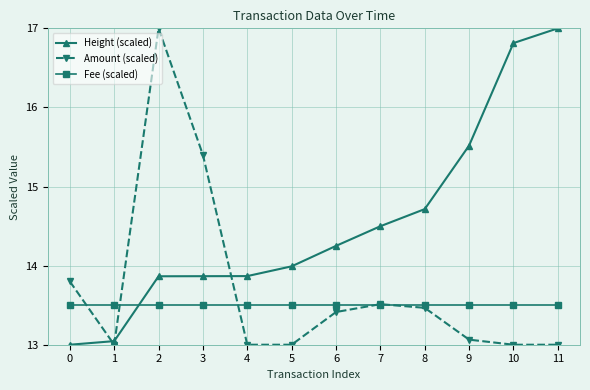

What is the sum of all Amount (scaled) values?

164.7